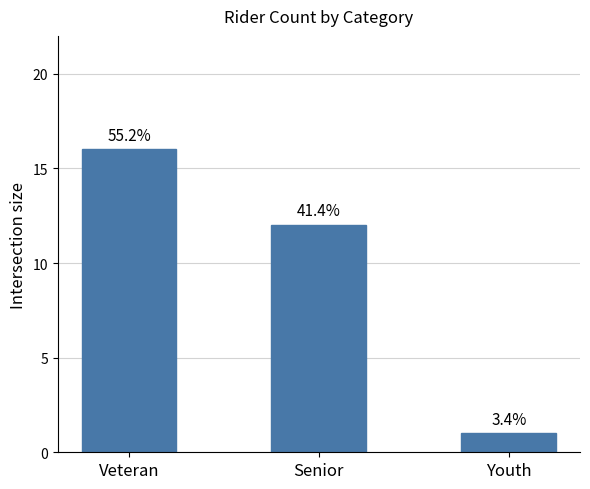

How many bars are there in total?

3